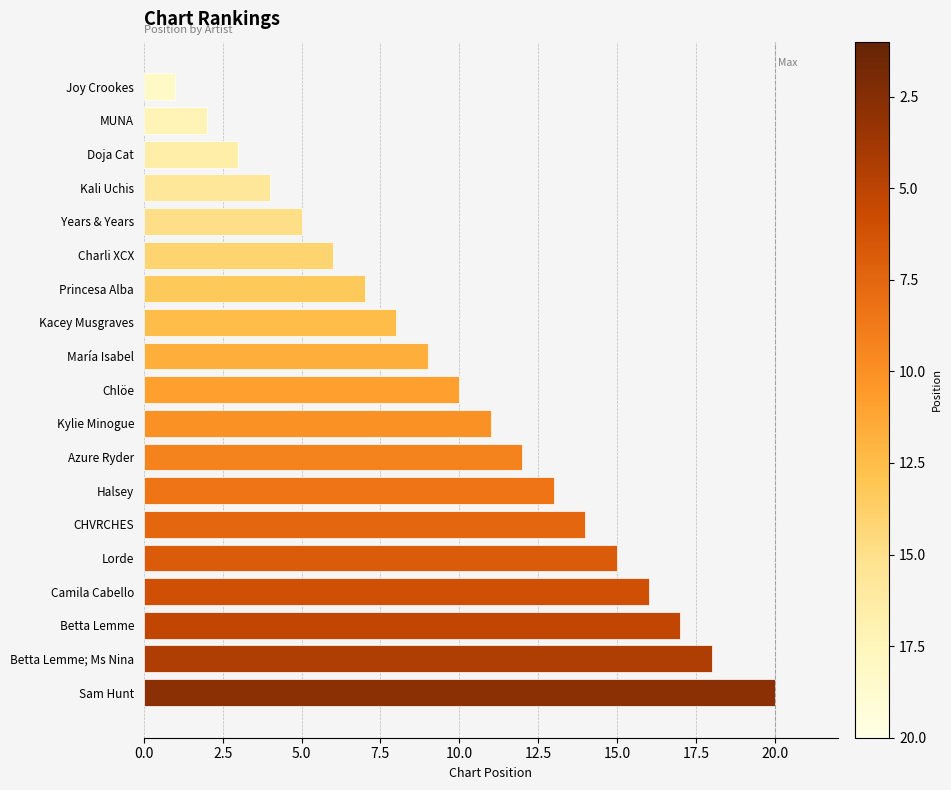

Reading bottom to top, extract all data points from this chart.

Sam Hunt=20	Betta Lemme; Ms Nina=18	Betta Lemme=17	Camila Cabello=16	Lorde=15	CHVRCHES=14	Halsey=13	Azure Ryder=12	Kylie Minogue=11	Chlöe=10	María Isabel=9	Kacey Musgraves=8	Princesa Alba=7	Charli XCX=6	Years & Years=5	Kali Uchis=4	Doja Cat=3	MUNA=2	Joy Crookes=1